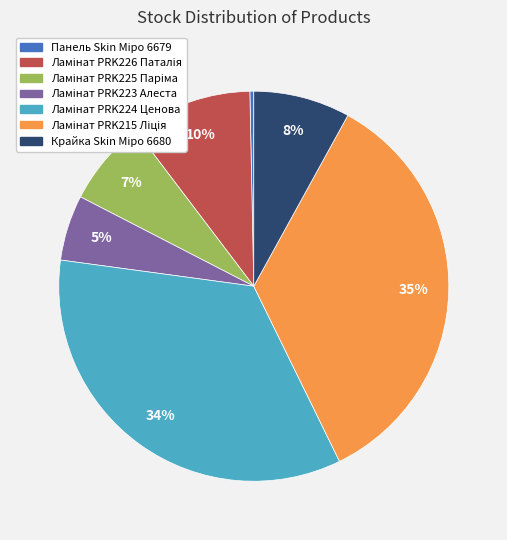

Count the number of slices in the pie.

7